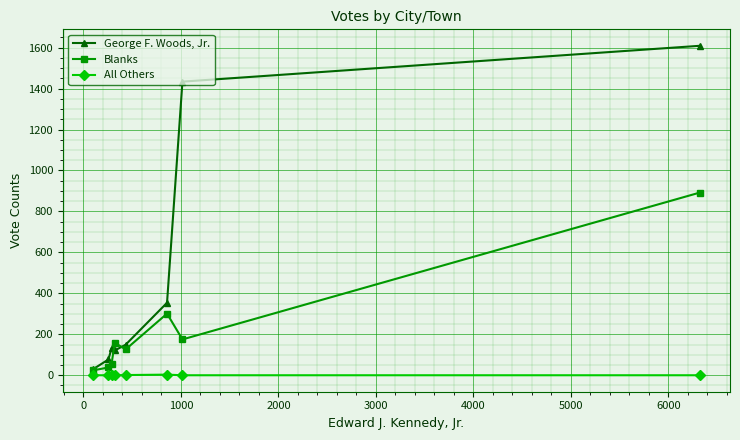

Which series has the largest total across all categories?

George F. Woods, Jr.